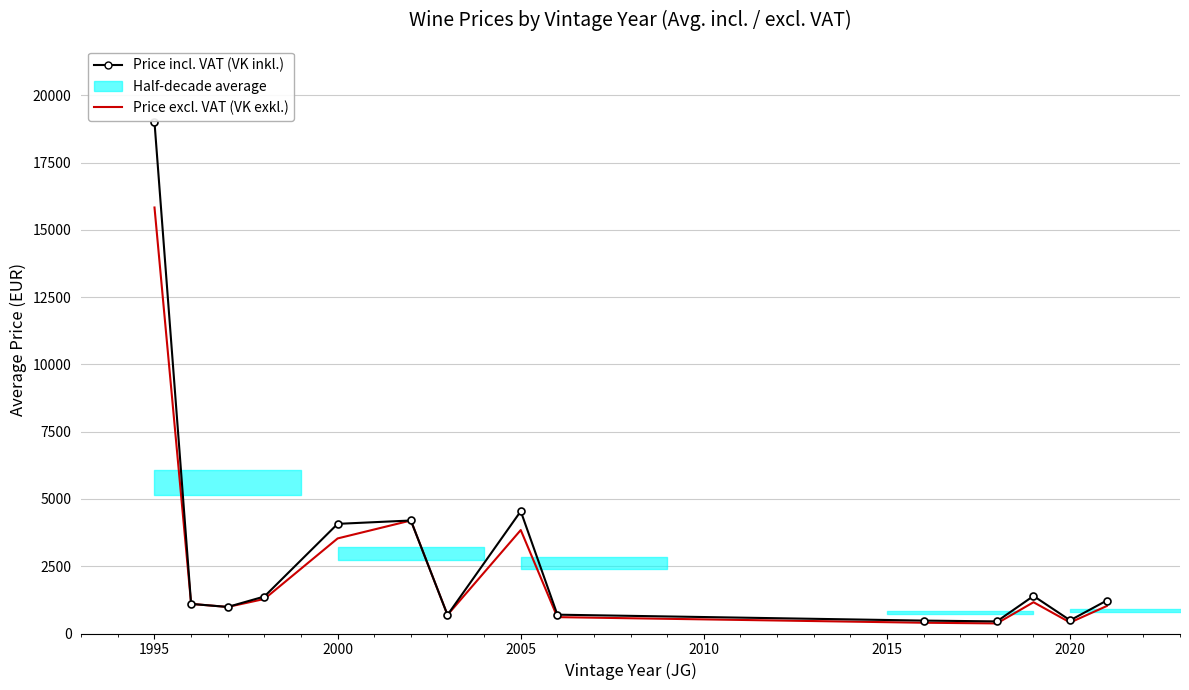

Rank the series by their average value, from highest to lowest.

Price incl. VAT (VK inkl.), Price excl. VAT (VK exkl.)